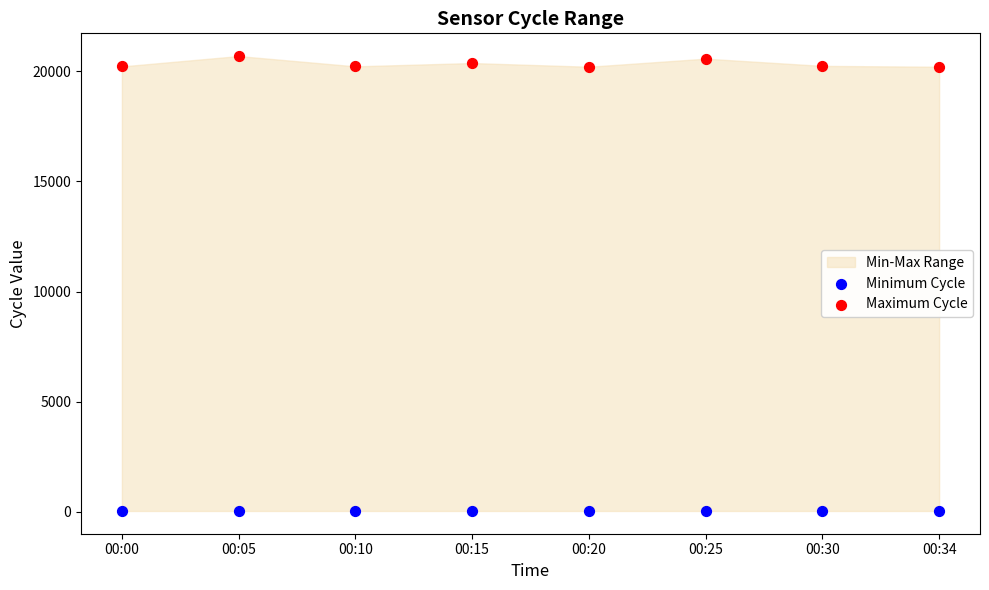

Which series reaches the maximum Y coordinate?

Maximum Cycle